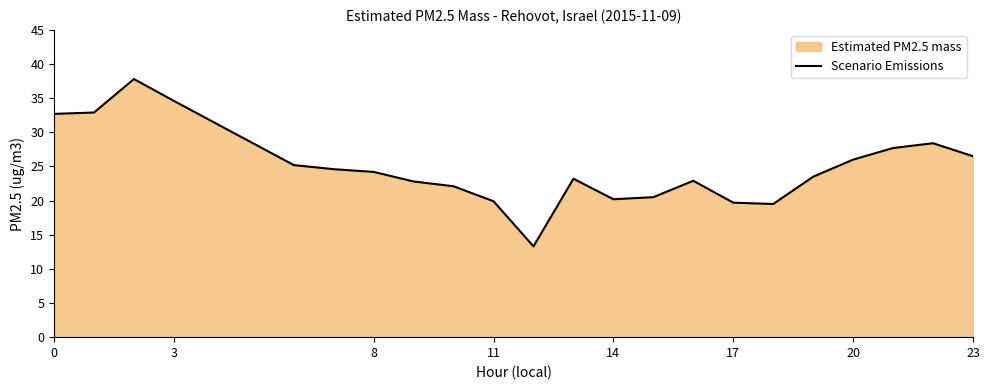

The chart shows a value of 28.7 at 11. True or false?

False